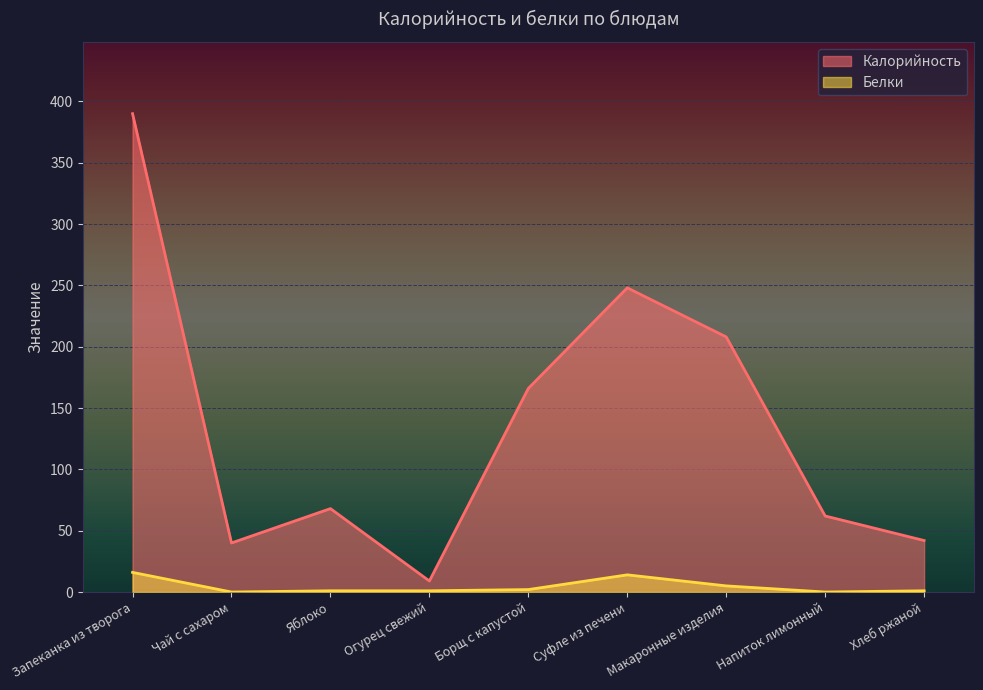

Reading left to right, transcribe all the data shown in this chart.

Калорийность: Запеканка из творога=390	Чай с сахаром=40	Яблоко=68	Огурец свежий=9	Борщ с капустой=166	Суфле из печени=248	Макаронные изделия=208	Напиток лимонный=62	Хлеб ржаной=42
Белки: Запеканка из творога=16	Чай с сахаром=0	Яблоко=1	Огурец свежий=1	Борщ с капустой=2	Суфле из печени=14	Макаронные изделия=5	Напиток лимонный=0	Хлеб ржаной=1